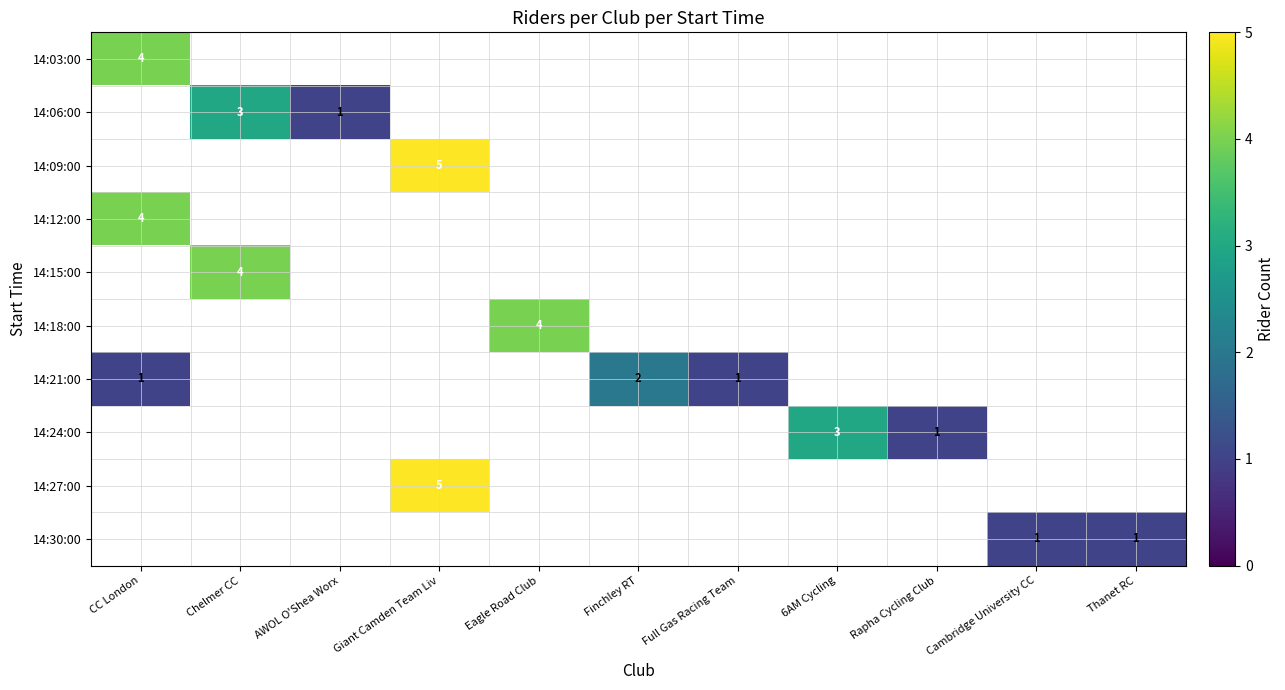

Between Chelmer CC and AWOL O'Shea Worx, which is larger?

Chelmer CC